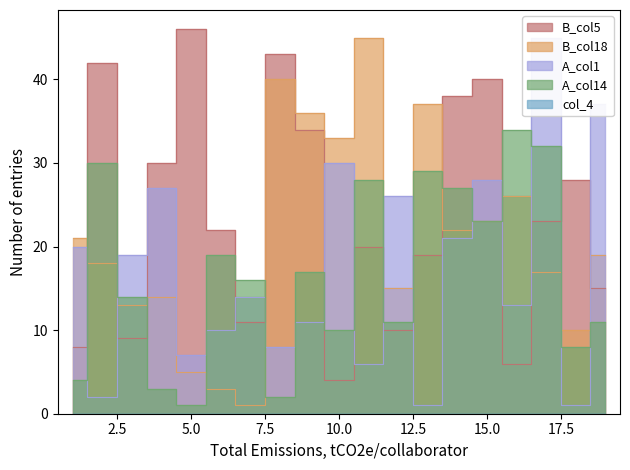

Does the chart display data point markers on the line(s)?

No